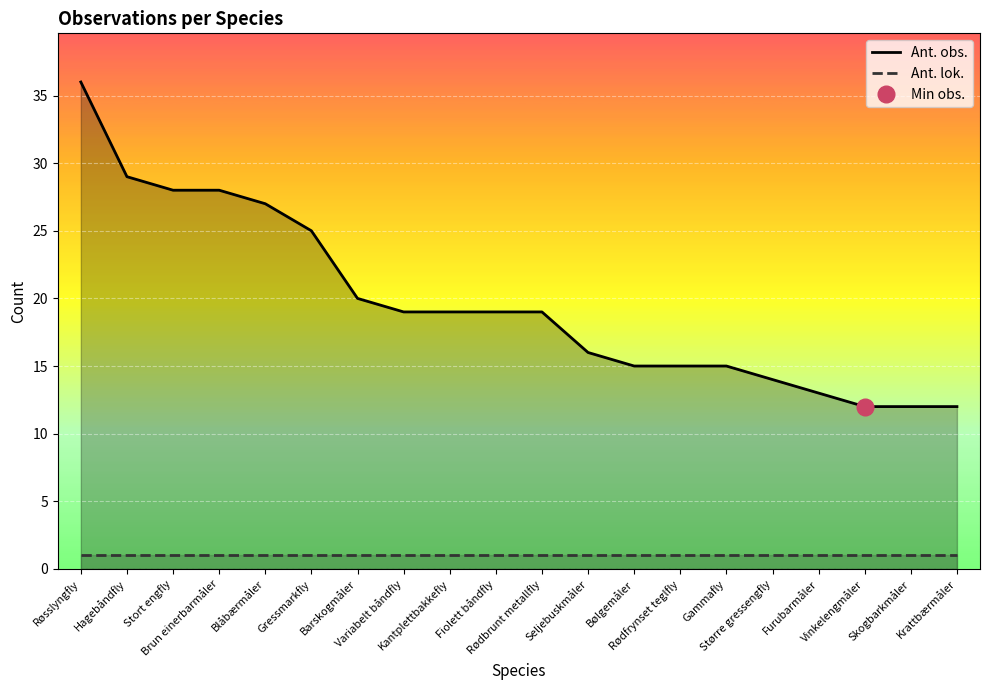

How many values in the Ant. obs. series exceed 19?

7